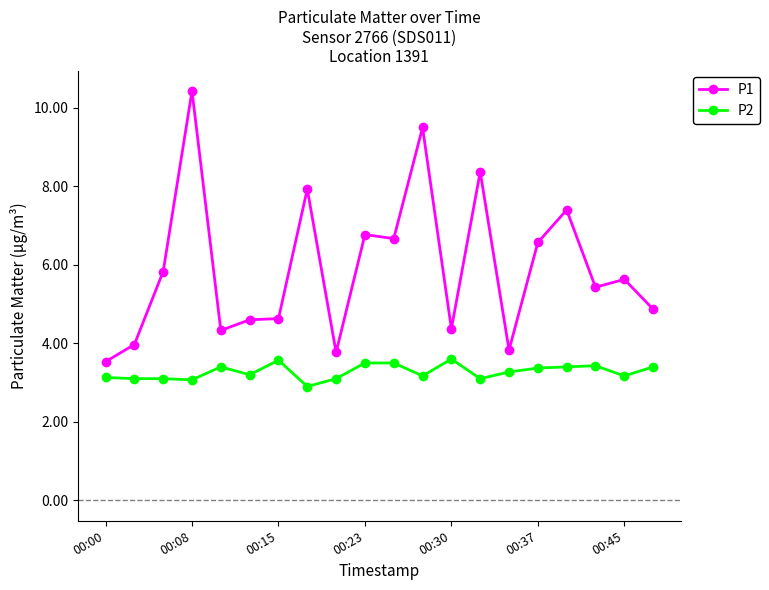

What is the value of the P2 point at the 2nd from the left?

3.1